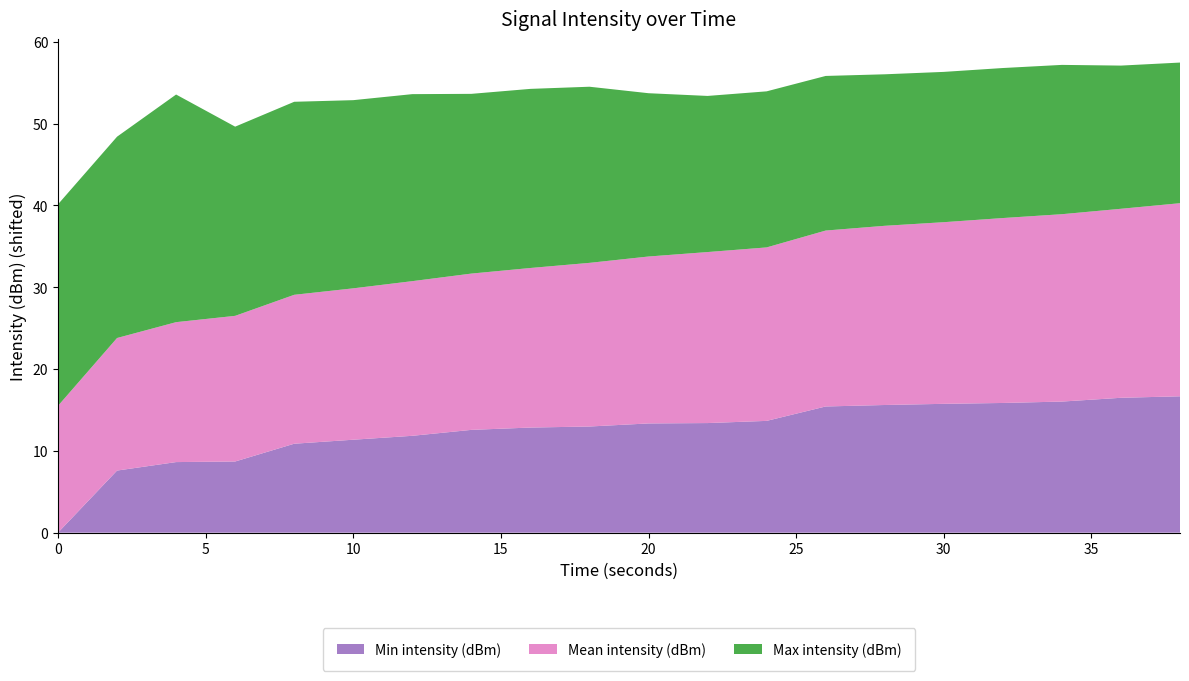

Reading right to left, extract all data points from this chart.

Min intensity (dBm): 38=-131.3	36=-131.5	34=-132.0	32=-132.1	30=-132.3	28=-132.4	26=-132.6	24=-134.3	22=-134.6	20=-134.7	18=-135.0	16=-135.2	14=-135.4	12=-136.2	10=-136.6	8=-137.1	6=-139.3	4=-139.4	2=-140.4	0=-148.0
Mean intensity (dBm): 38=-124.4	36=-124.9	34=-125.1	32=-125.4	30=-125.8	28=-126.1	26=-126.5	24=-126.8	22=-127.1	20=-127.6	18=-128.0	16=-128.5	14=-128.9	12=-129.1	10=-129.5	8=-129.8	6=-130.2	4=-130.9	2=-131.8	0=-132.5
Max intensity (dBm): 38=-130.8	36=-130.5	34=-129.8	32=-129.7	30=-129.6	28=-129.5	26=-129.1	24=-128.9	22=-128.9	20=-128.0	18=-126.5	16=-126.1	14=-126.0	12=-125.1	10=-125.0	8=-124.4	6=-124.9	4=-120.2	2=-123.4	0=-123.4